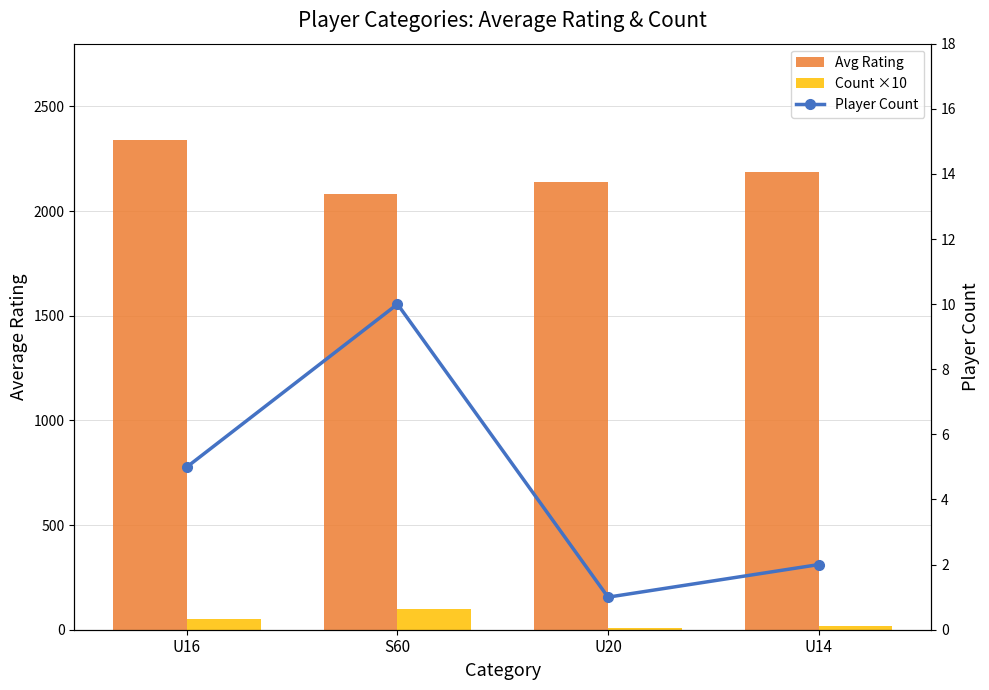

What is the label of the 1st bar from the left?

U16